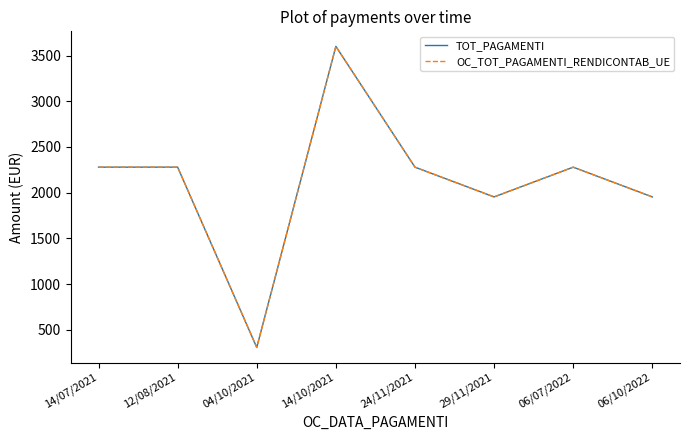

Which series changed the most between 12/08/2021 and 04/10/2021?

TOT_PAGAMENTI